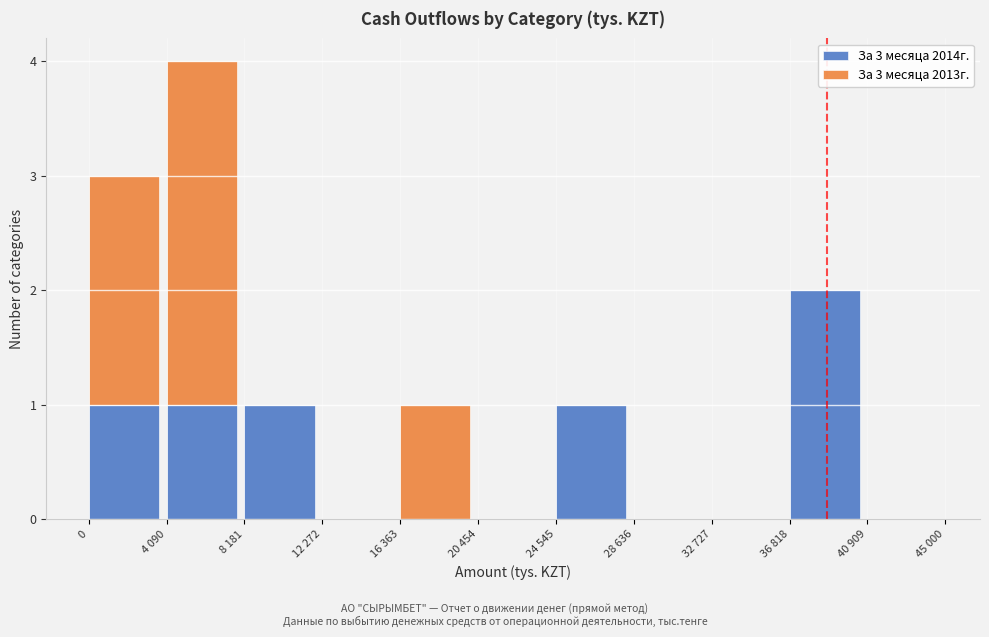

Reading right to left, transcribe the values for За 3 месяца 2014г..

40 909=0	36 818=2	32 727=0	28 636=0	24 545=1	20 454=0	16 363=0	12 272=0	8 181=1	4 090=1	0=1